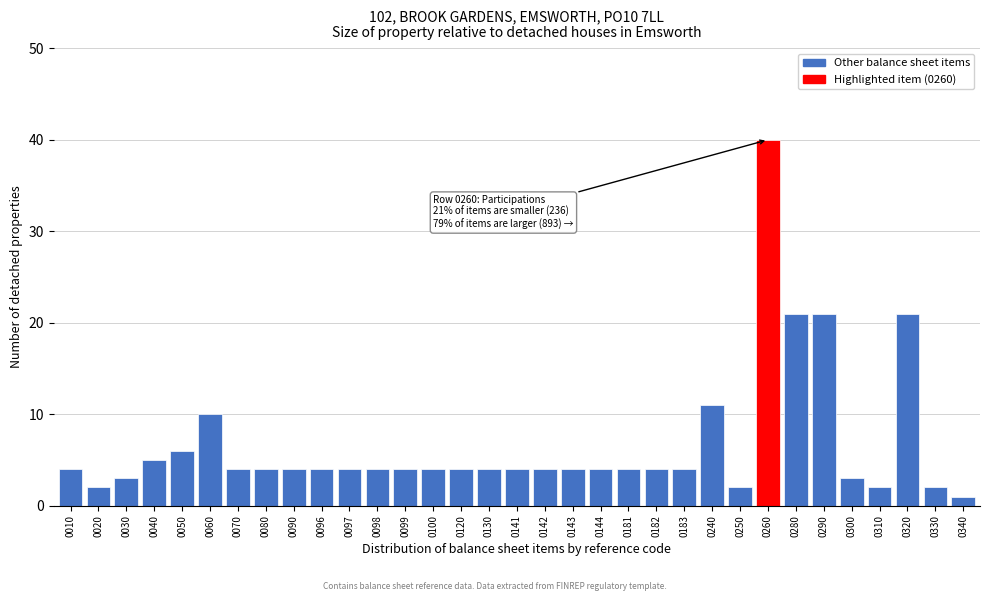

Read the value at 0240.

11